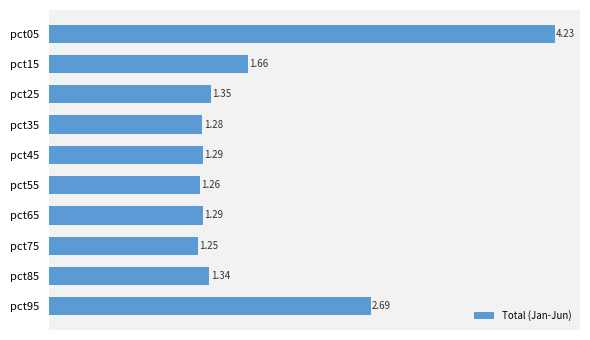

What is the average value?

1.8